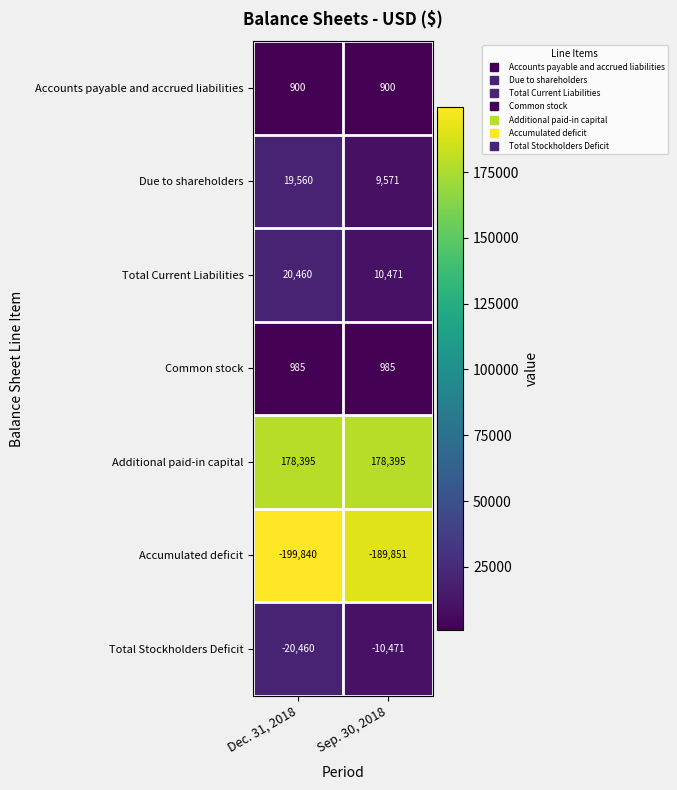

At how many categories does at least one series exceed 146818?

2